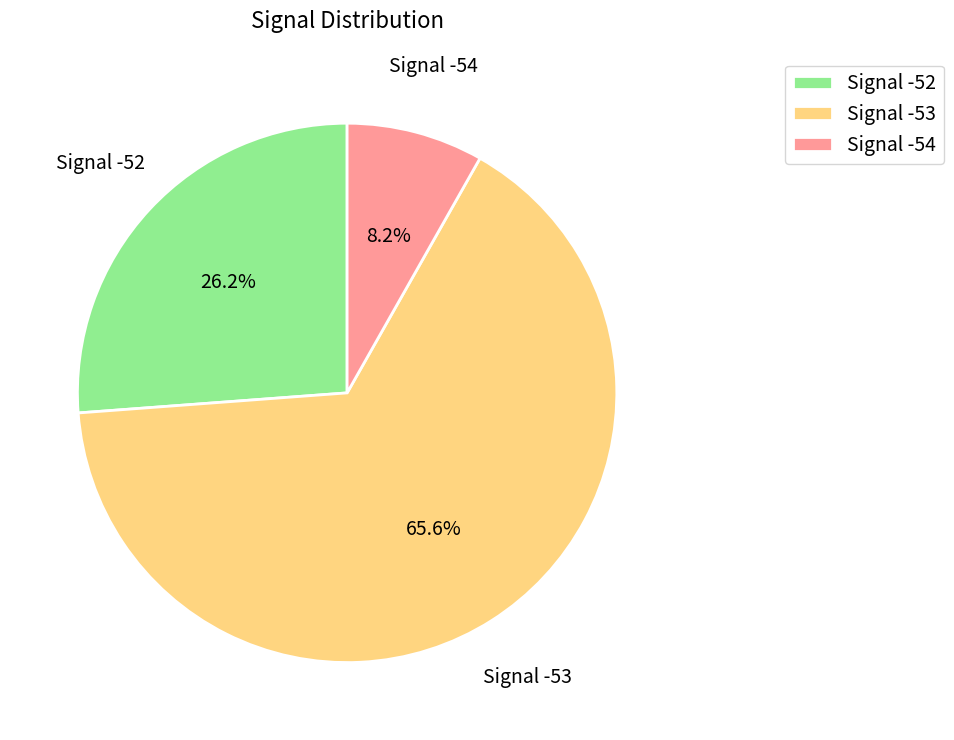

Which slice is the smallest?

Signal -54